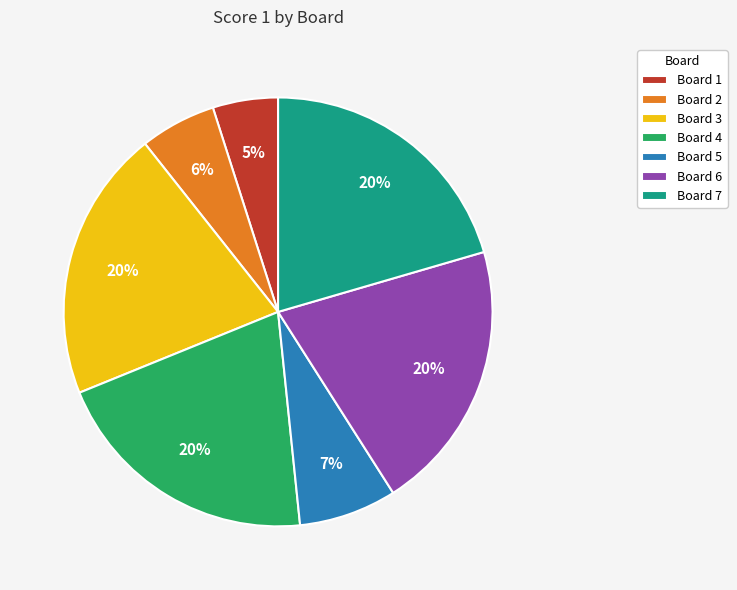

The Board 2 slice represents 1% of the pie. True or false?

False